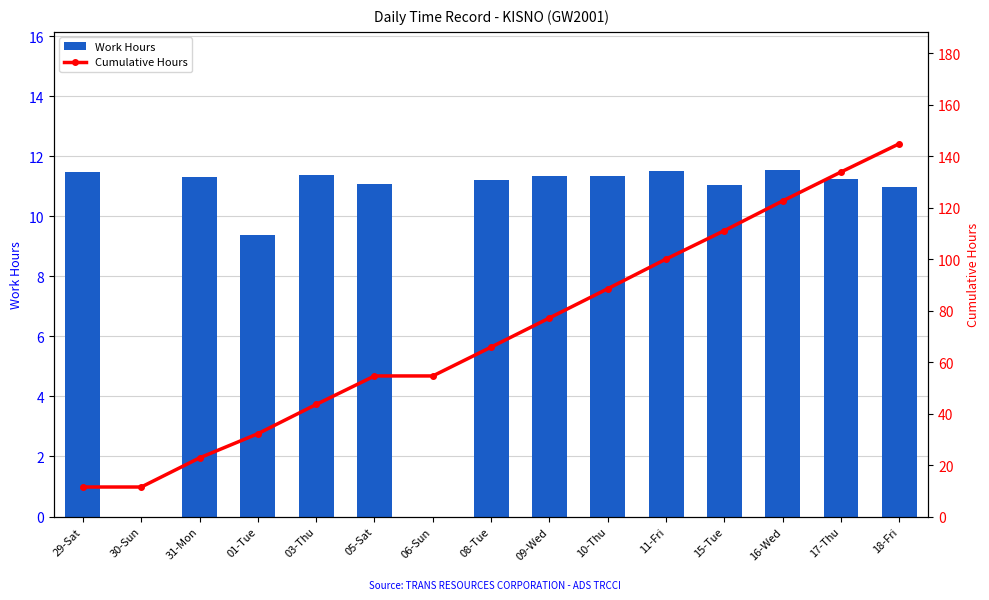

Is the value of Work Hours at 18-Fri greater than the value of Cumulative Hours at 15-Tue?

No